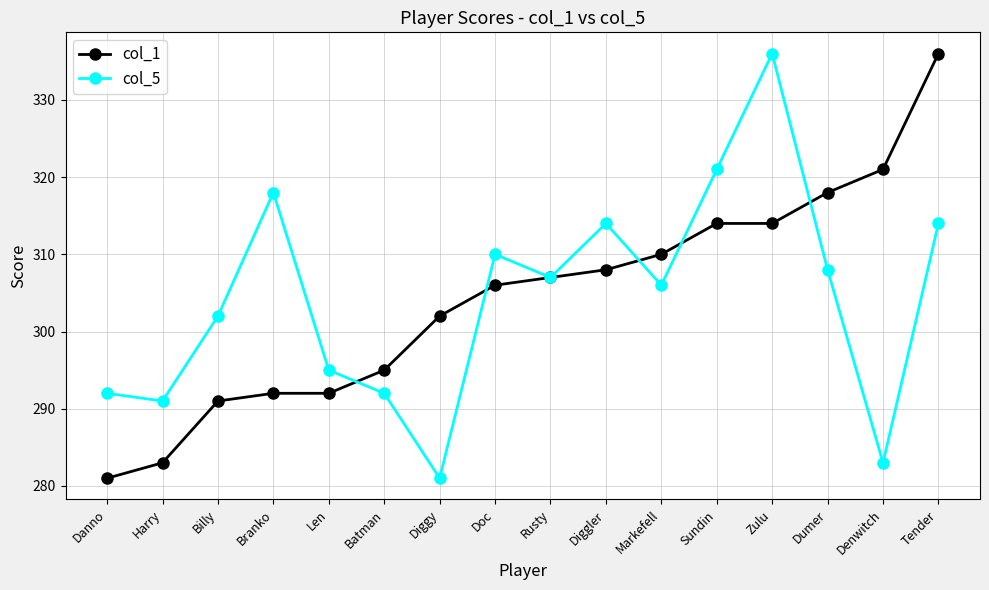

Rank the series at Diggler from lowest to highest value.

col_1, col_5